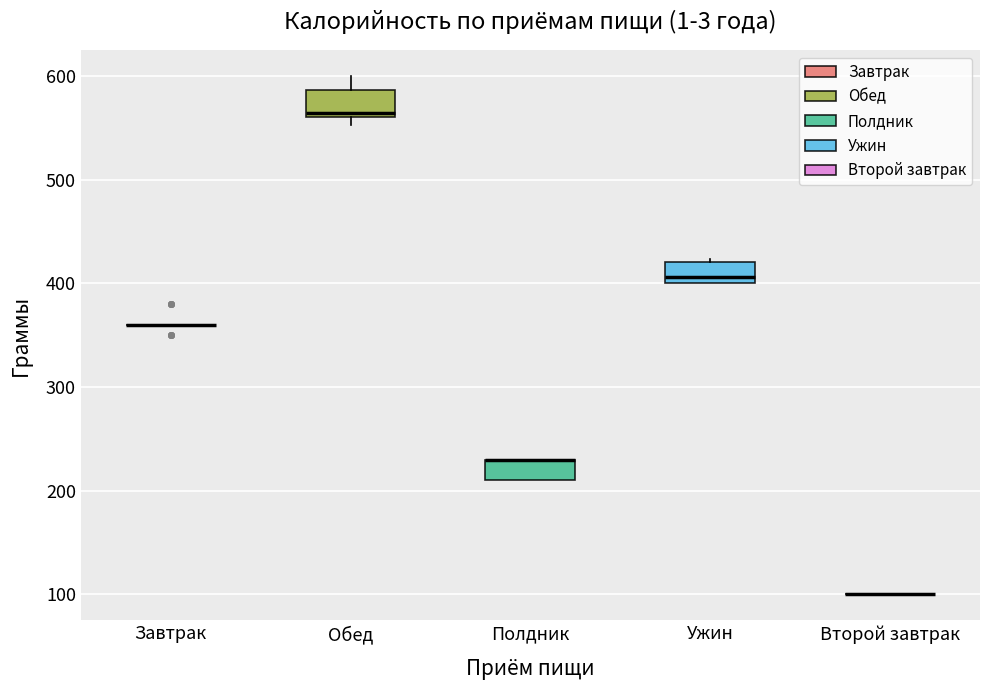

Where does the median line of the box for Ужин sit on the y-axis? The values are not printed on the chart, so give them approximately, as read against the axis.

410